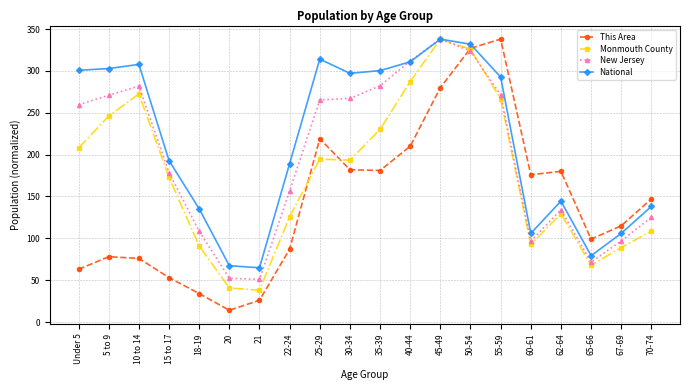

At which category does Monmouth County reach its first local peak?

10 to 14